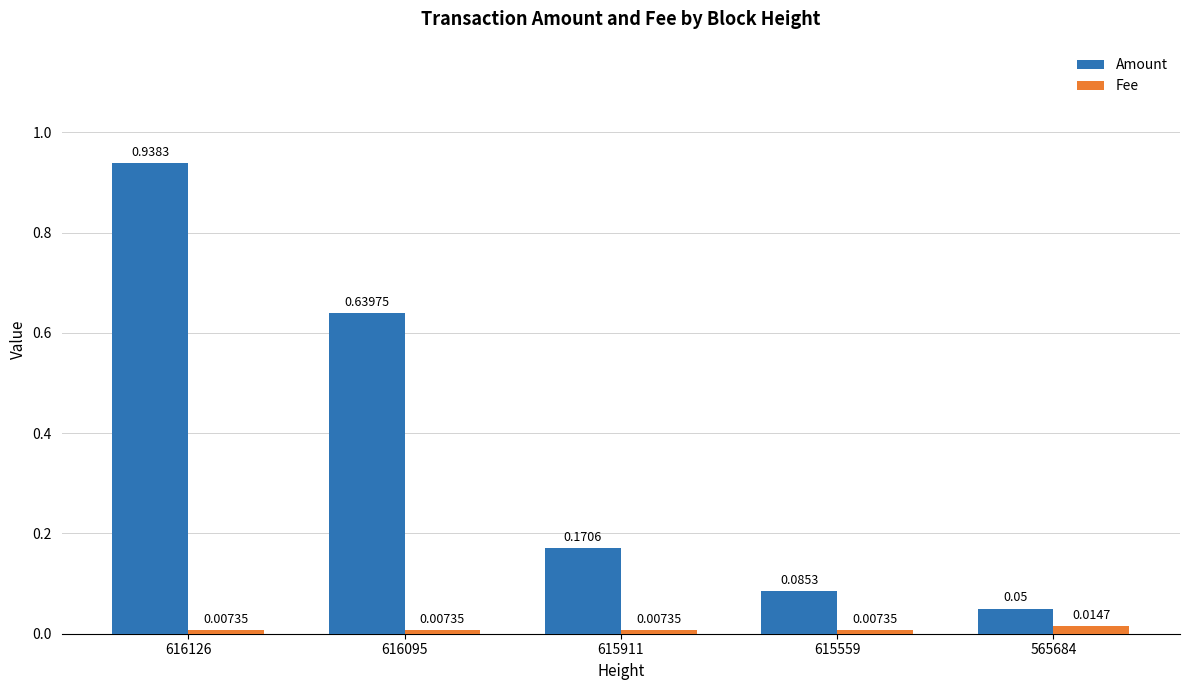

Rank the series at 615911 from lowest to highest value.

Fee, Amount